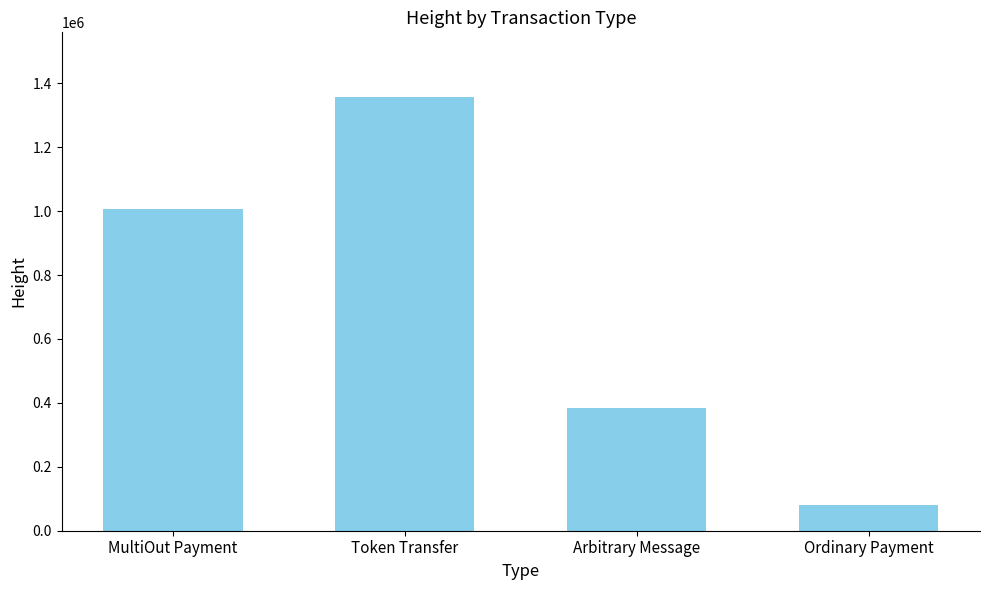

What is the difference between the maximum and minimum values?

1276508